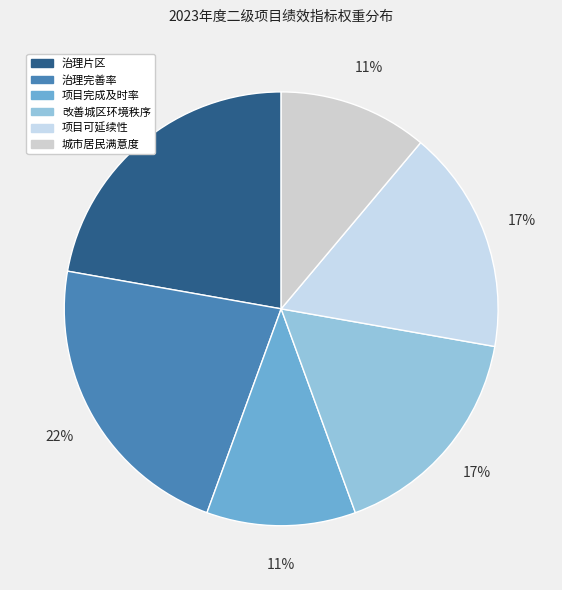

To the nearest percent, what percentage of the pie is 项目可延续性?

17%